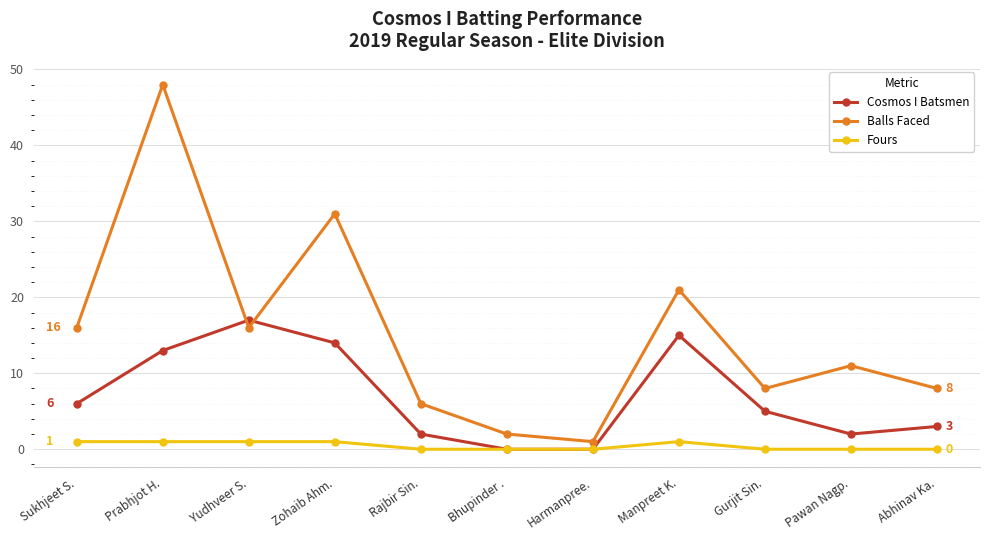

What is the difference between the Cosmos I Batsmen values at Sukhjeet S. and Rajbir Sin.?

4